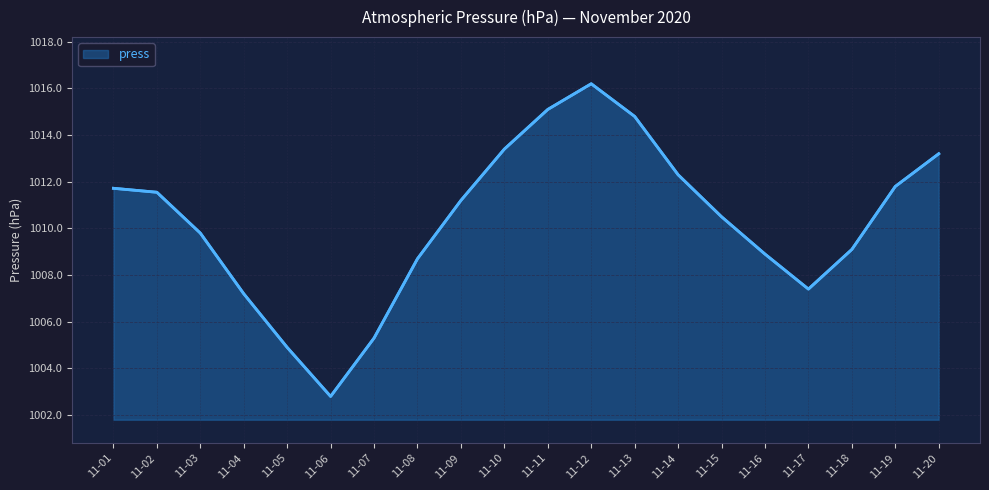

How many series are shown in this chart?

1